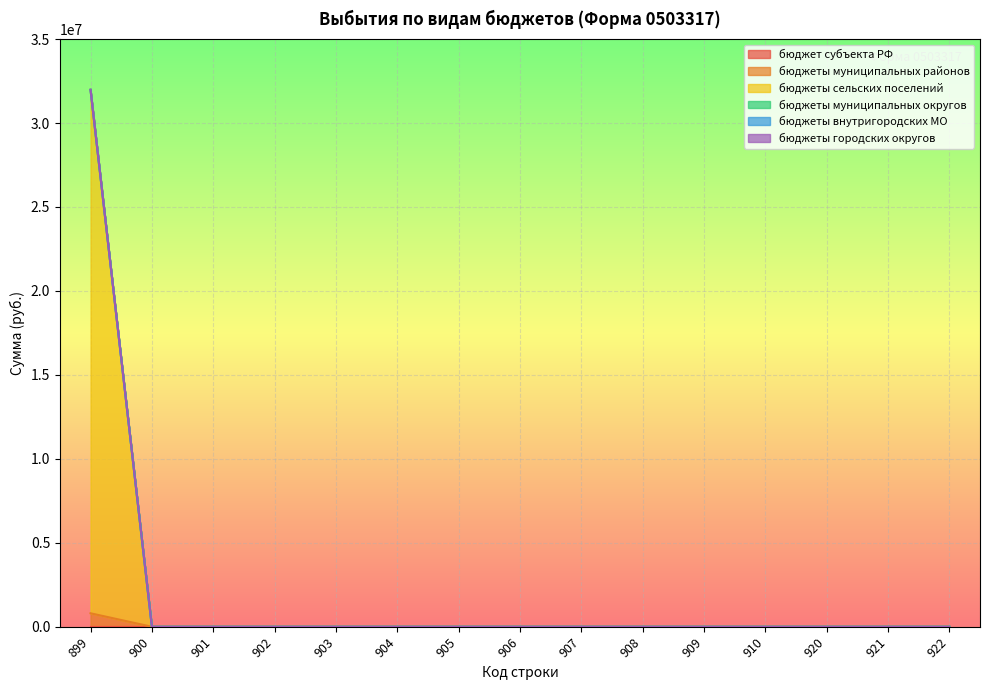

True or false: бюджеты городских округов and бюджеты внутригородских МО cross at least once.

False